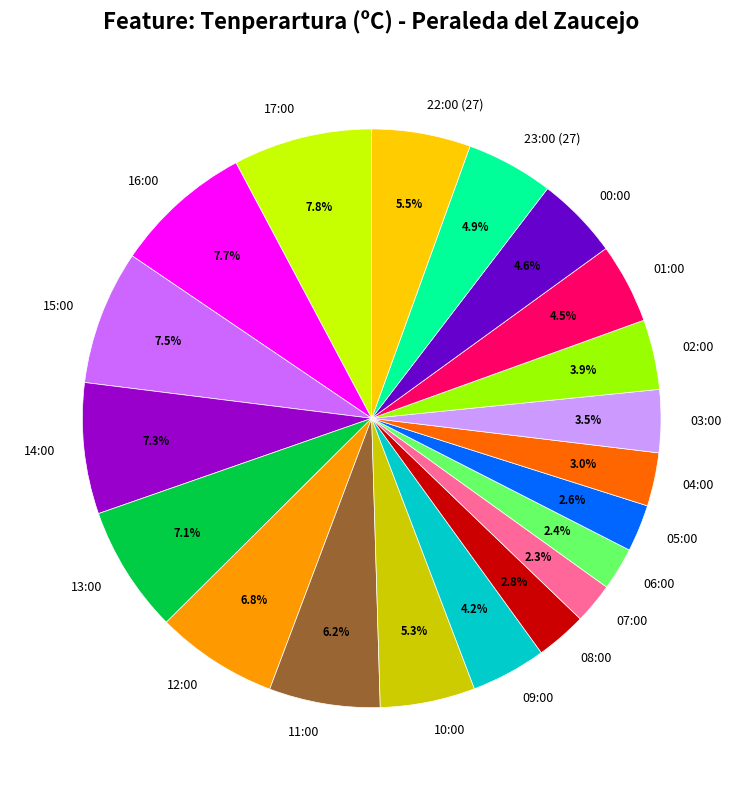

Between 05:00 and 02:00, which is larger?

02:00